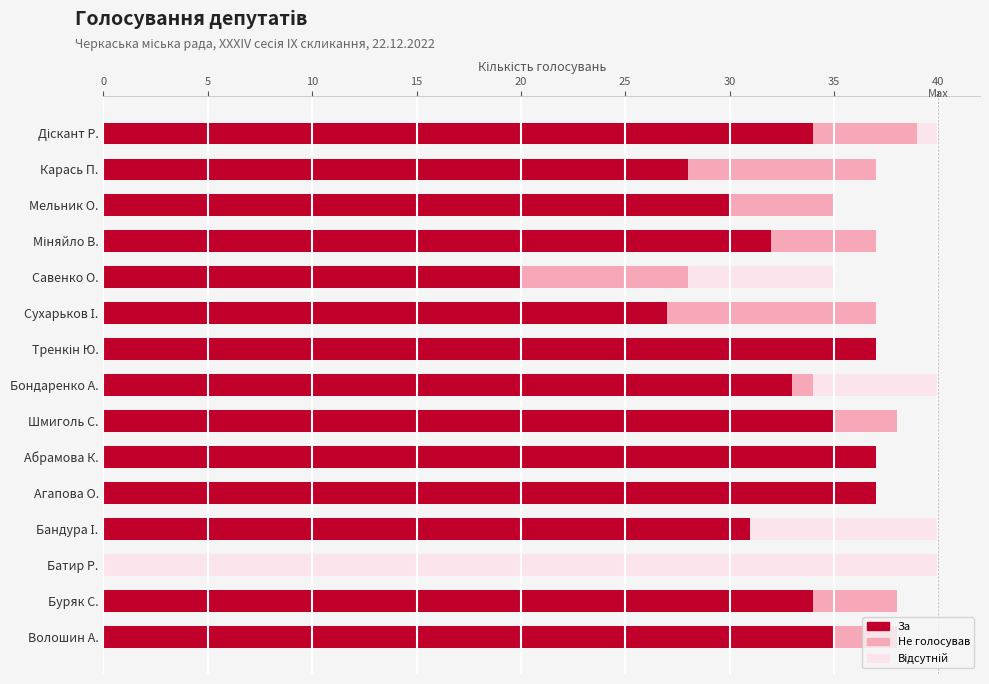

At which label is За closest to 18?

Савенко О.